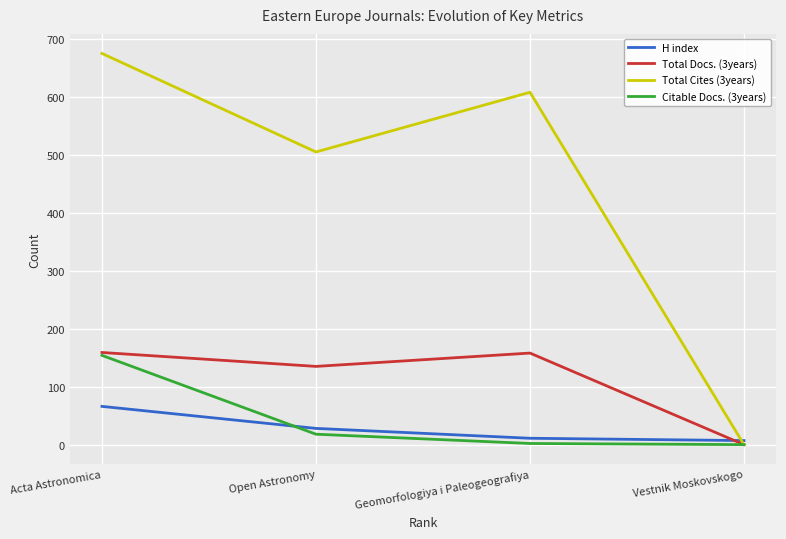

At which label is H index closest to 36?

Open Astronomy